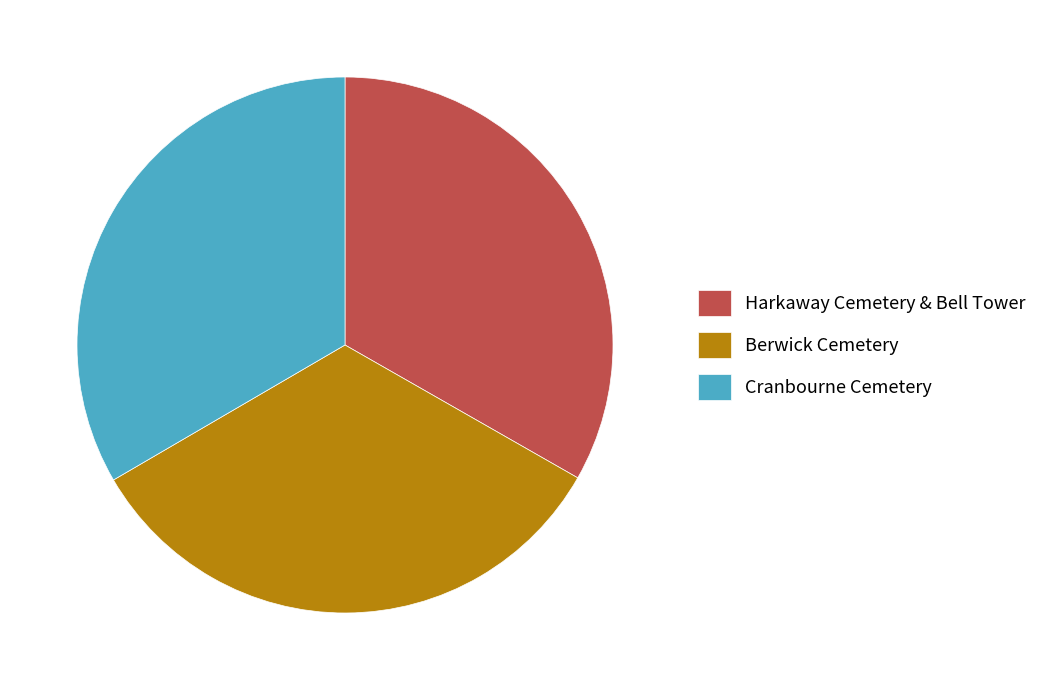

True or false: Cranbourne Cemetery accounts for 33% of the total.

True